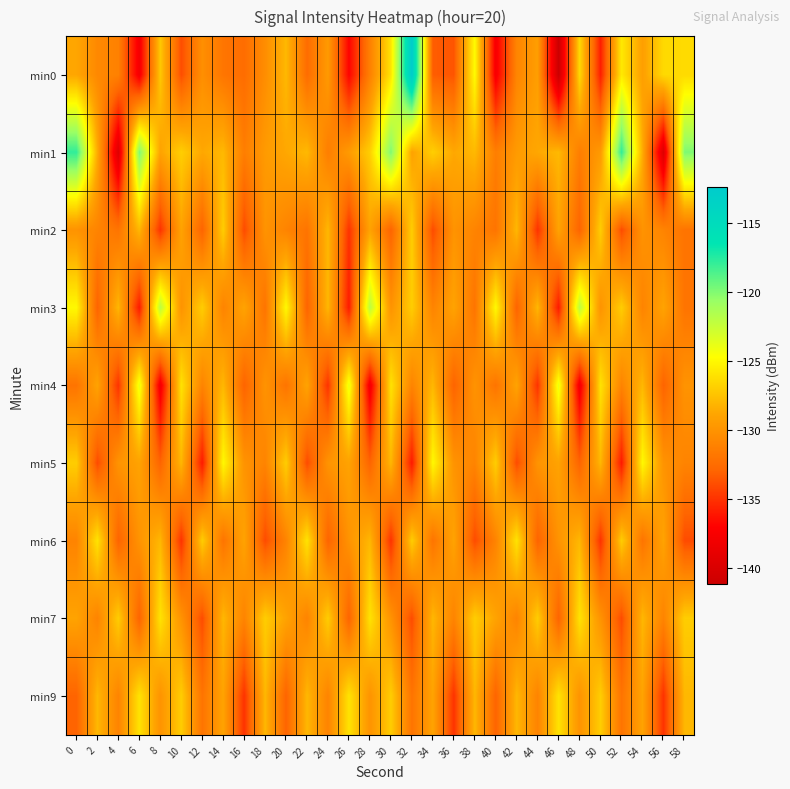

Reading left to right, transcribe all the data shown in this chart.

min0: 0=-128.8	2=-130.7	4=-131.2	6=-137.8	8=-127.2	10=-133.9	12=-130.3	14=-131.9	16=-132.5	18=-130.4	20=-128.0	22=-132.5	24=-129.6	26=-136.9	28=-131.2	30=-125.9	32=-112.4	34=-133.3	36=-133.7	38=-124.8	40=-137.7	42=-130.9	44=-129.3	46=-141.1	48=-126.4	50=-135.8	52=-125.7	54=-129.3	56=-126.5	58=-126.4
min1: 0=-117.9	2=-128.5	4=-139.7	6=-119.9	8=-129.0	10=-126.9	12=-128.7	14=-127.9	16=-131.4	18=-129.5	20=-128.7	22=-127.9	24=-131.4	26=-129.5	28=-126.9	30=-119.9	32=-129.0	34=-126.9	36=-128.7	38=-127.9	40=-131.4	42=-129.5	44=-128.7	46=-127.9	48=-131.4	50=-129.5	52=-117.9	54=-128.5	56=-139.7	58=-119.9
min2: 0=-130.0	2=-131.0	4=-132.0	6=-128.0	8=-135.0	10=-129.0	12=-133.0	14=-127.0	16=-134.0	18=-130.0	20=-131.0	22=-132.0	24=-128.0	26=-135.0	28=-129.0	30=-133.0	32=-127.0	34=-134.0	36=-130.0	38=-131.0	40=-132.0	42=-128.0	44=-135.0	46=-129.0	48=-133.0	50=-127.0	52=-134.0	54=-130.0	56=-131.0	58=-132.0
min3: 0=-125.0	2=-133.0	4=-128.0	6=-136.0	8=-122.0	10=-130.0	12=-127.0	14=-131.0	16=-129.0	18=-132.0	20=-125.0	22=-133.0	24=-128.0	26=-136.0	28=-122.0	30=-130.0	32=-127.0	34=-131.0	36=-129.0	38=-132.0	40=-125.0	42=-133.0	44=-128.0	46=-136.0	48=-122.0	50=-130.0	52=-127.0	54=-131.0	56=-129.0	58=-132.0
min4: 0=-132.0	2=-129.0	4=-135.0	6=-124.0	8=-138.0	10=-126.0	12=-131.0	14=-128.0	16=-133.0	18=-130.0	20=-132.0	22=-129.0	24=-135.0	26=-124.0	28=-138.0	30=-126.0	32=-131.0	34=-128.0	36=-133.0	38=-130.0	40=-132.0	42=-129.0	44=-135.0	46=-124.0	48=-138.0	50=-126.0	52=-131.0	54=-128.0	56=-133.0	58=-130.0
min5: 0=-127.0	2=-134.0	4=-130.0	6=-129.0	8=-133.0	10=-128.0	12=-136.0	14=-125.0	16=-130.0	18=-131.0	20=-127.0	22=-134.0	24=-130.0	26=-129.0	28=-133.0	30=-128.0	32=-136.0	34=-125.0	36=-130.0	38=-131.0	40=-127.0	42=-134.0	44=-130.0	46=-129.0	48=-133.0	50=-128.0	52=-136.0	54=-125.0	56=-130.0	58=-131.0
min6: 0=-131.0	2=-126.0	4=-133.0	6=-130.0	8=-128.0	10=-135.0	12=-127.0	14=-132.0	16=-129.0	18=-134.0	20=-131.0	22=-126.0	24=-133.0	26=-130.0	28=-128.0	30=-135.0	32=-127.0	34=-132.0	36=-129.0	38=-134.0	40=-131.0	42=-126.0	44=-133.0	46=-130.0	48=-128.0	50=-135.0	52=-127.0	54=-132.0	56=-129.0	58=-134.0
min7: 0=-129.0	2=-131.0	4=-127.0	6=-133.0	8=-126.0	10=-130.0	12=-134.0	14=-128.0	16=-131.0	18=-127.0	20=-129.0	22=-131.0	24=-127.0	26=-133.0	28=-126.0	30=-130.0	32=-134.0	34=-128.0	36=-131.0	38=-127.0	40=-129.0	42=-131.0	44=-127.0	46=-133.0	48=-126.0	50=-130.0	52=-134.0	54=-128.0	56=-131.0	58=-127.0
min9: 0=-133.0	2=-128.0	4=-131.0	6=-126.0	8=-130.0	10=-127.0	12=-132.0	14=-129.0	16=-135.0	18=-128.0	20=-133.0	22=-128.0	24=-131.0	26=-126.0	28=-130.0	30=-127.0	32=-132.0	34=-129.0	36=-135.0	38=-128.0	40=-133.0	42=-128.0	44=-131.0	46=-126.0	48=-130.0	50=-127.0	52=-132.0	54=-129.0	56=-135.0	58=-128.0